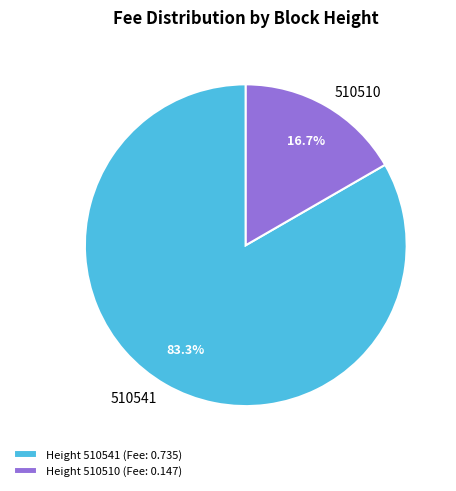

Rank the categories by value from highest to lowest.

Height 510541 (Fee: 0.735), Height 510510 (Fee: 0.147)